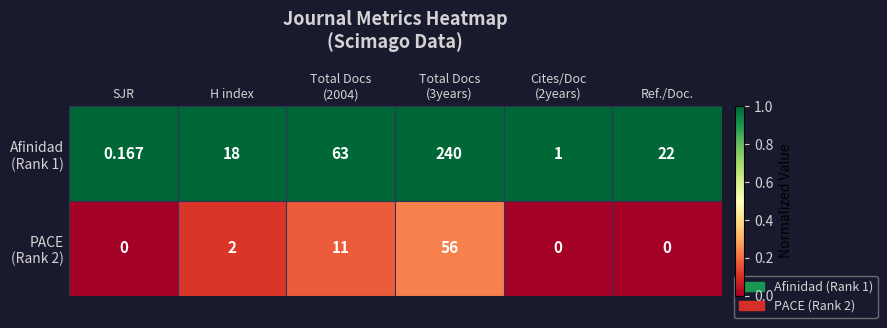

Count the number of data series in this chart.

2